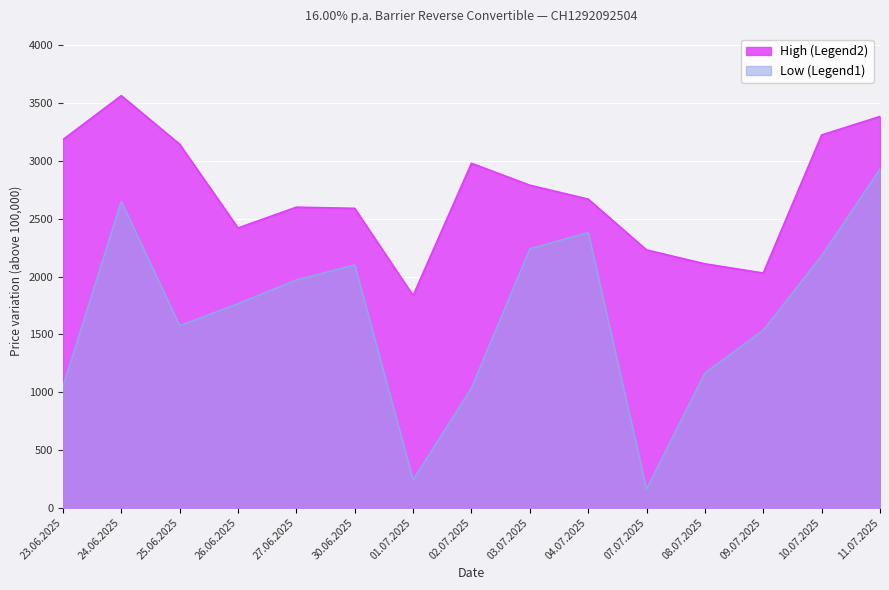

Which category has the lowest value in the Low series?

07.07.2025